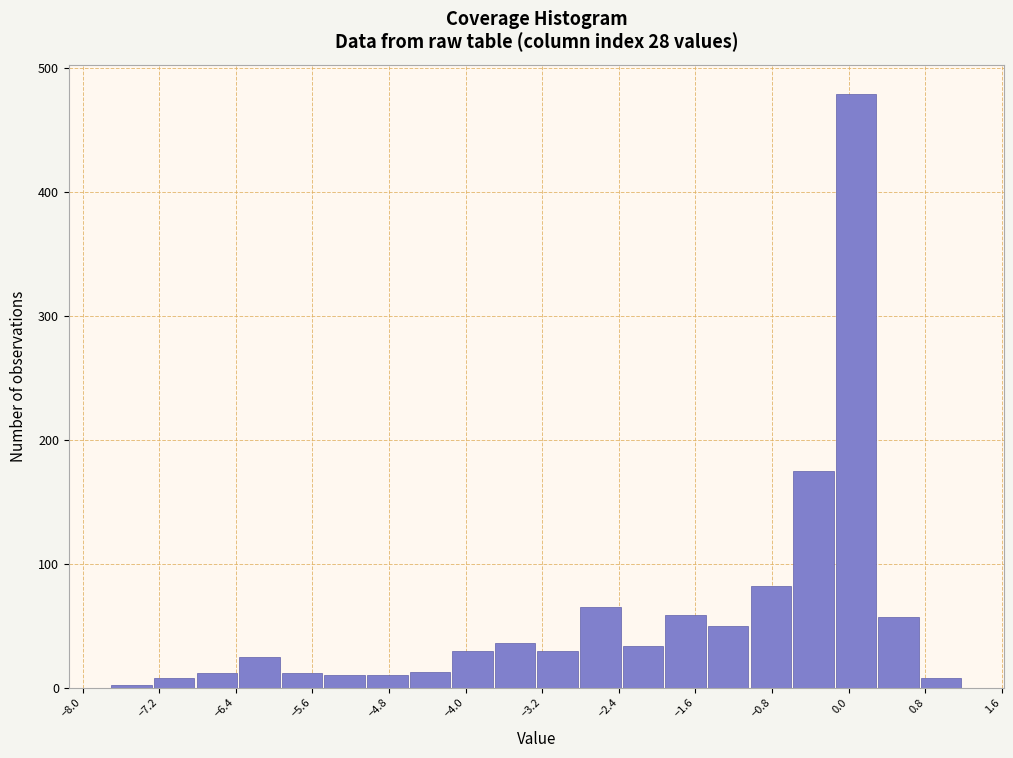

Reading left to right, list every bar in this chart as the range it spans on the x-axis followed by its height. Neither the bar edges nor the heights are printed on the chart, so give them approximately, as read against the axes.

-7.7 to -7.3: under 10
-7.3 to -6.8: under 10
-6.8 to -6.4: 10
-6.4 to -5.9: 30
-5.9 to -5.5: 10
-5.5 to -5.0: 10
-5.0 to -4.6: 10
-4.6 to -4.1: 10
-4.1 to -3.7: 30
-3.7 to -3.2: 40
-3.2 to -2.8: 30
-2.8 to -2.4: 70
-2.4 to -1.9: 30
-1.9 to -1.5: 60
-1.5 to -1.0: 50
-1.0 to -0.6: 80
-0.6 to -0.1: 180
-0.1 to 0.3: 480
0.3 to 0.8: 60
0.8 to 1.2: under 10